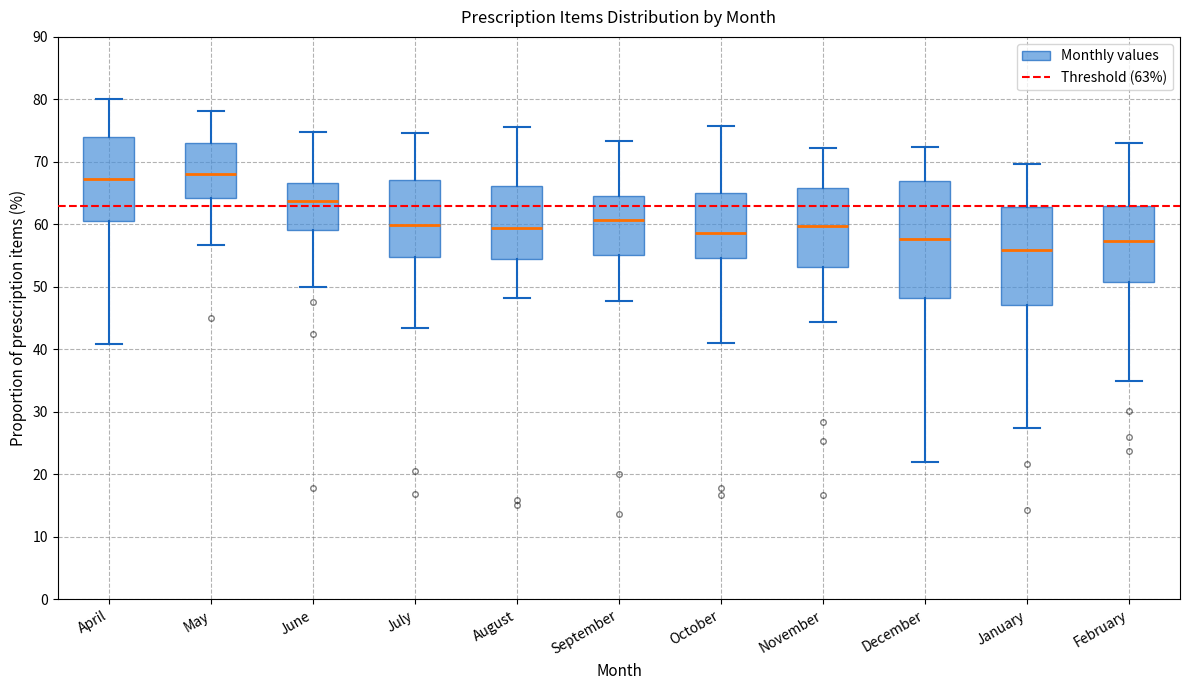

Reading left to right, read every box against the y-axis: the position of its median line, the range the box covers, and the ends of its whiskers. The values are not printed on the chart, so give them approximately, as read against the axis.

April: median 67, box 61 to 74, whiskers 41 to 80
May: median 68, box 64 to 73, whiskers 57 to 78
June: median 64, box 59 to 67, whiskers 50 to 75
July: median 60, box 55 to 67, whiskers 43 to 75
August: median 59, box 55 to 66, whiskers 48 to 76
September: median 61, box 55 to 64, whiskers 48 to 73
October: median 59, box 55 to 65, whiskers 41 to 76
November: median 60, box 53 to 66, whiskers 44 to 72
December: median 58, box 48 to 67, whiskers 22 to 72
January: median 56, box 47 to 63, whiskers 27 to 70
February: median 57, box 51 to 63, whiskers 35 to 73